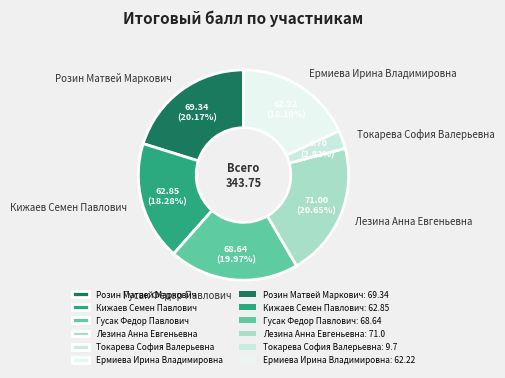

The Лезина Анна Евгеньевна slice represents 28% of the pie. True or false?

False